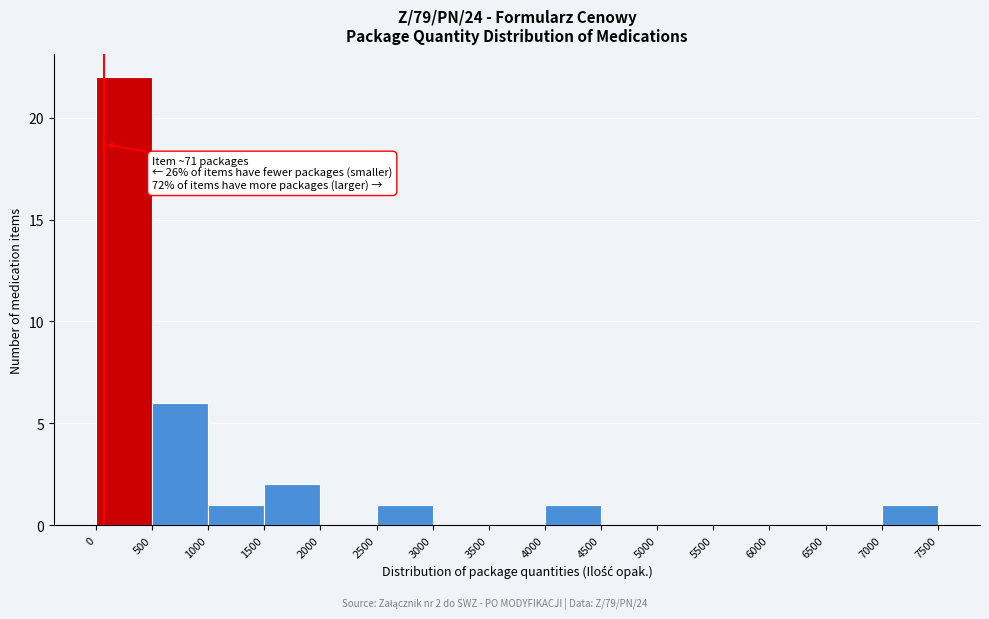

Over which range of the x-axis is the bar tallest?

0 to 500